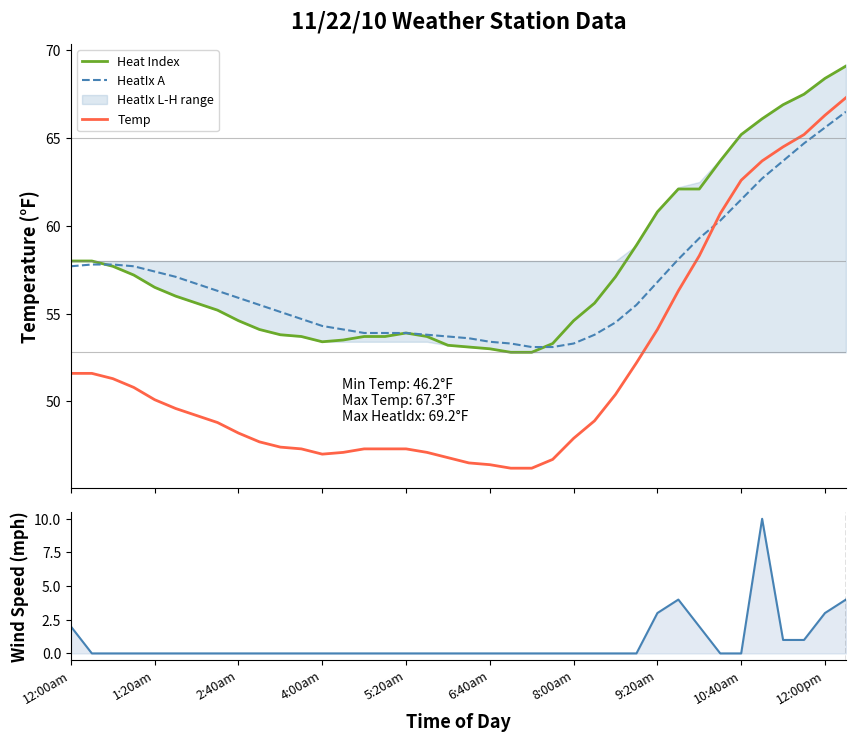

What is the maximum value shown in the chart?

69.1